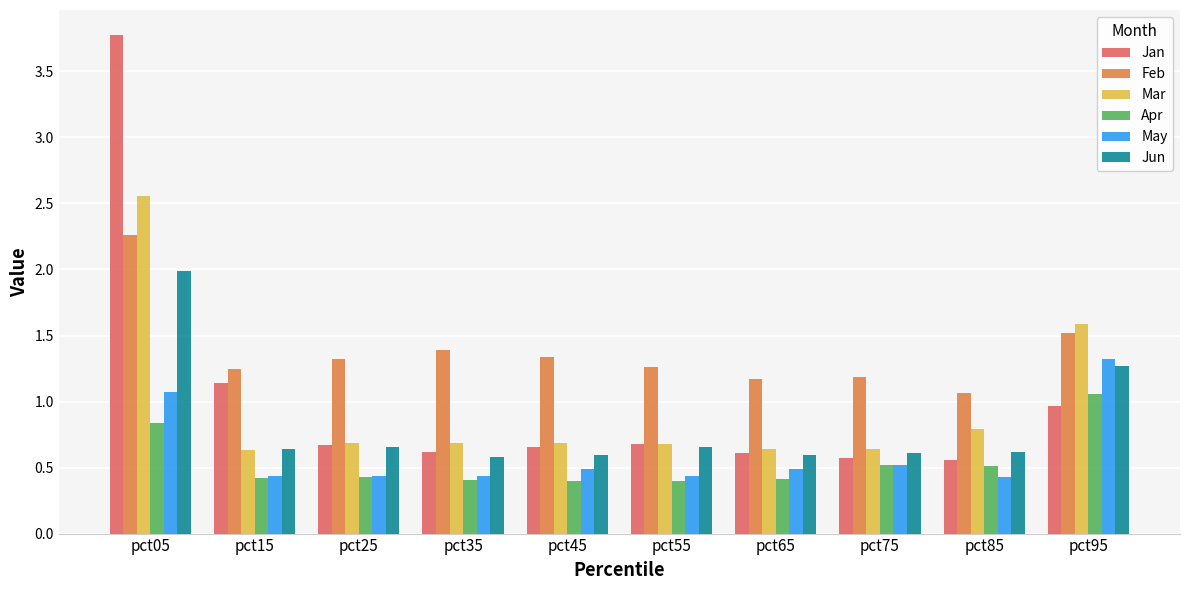

The Jun series shows 1.3 at pct95. True or false?

True